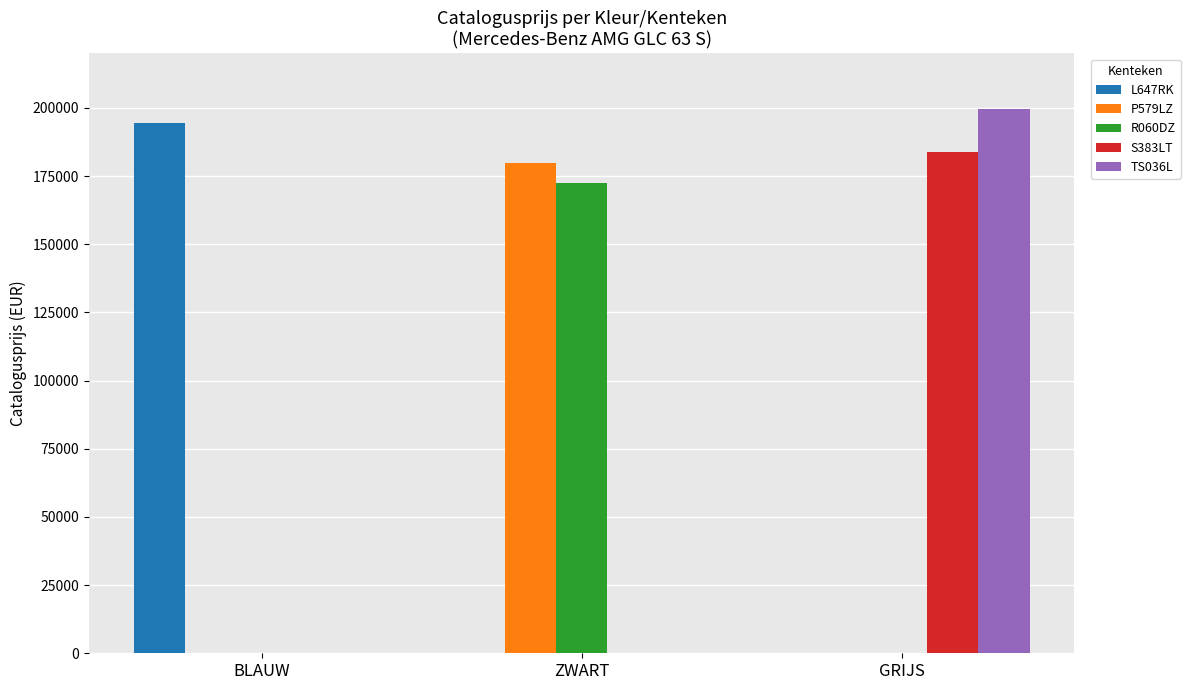

What is the sum of all S383LT values?

183734